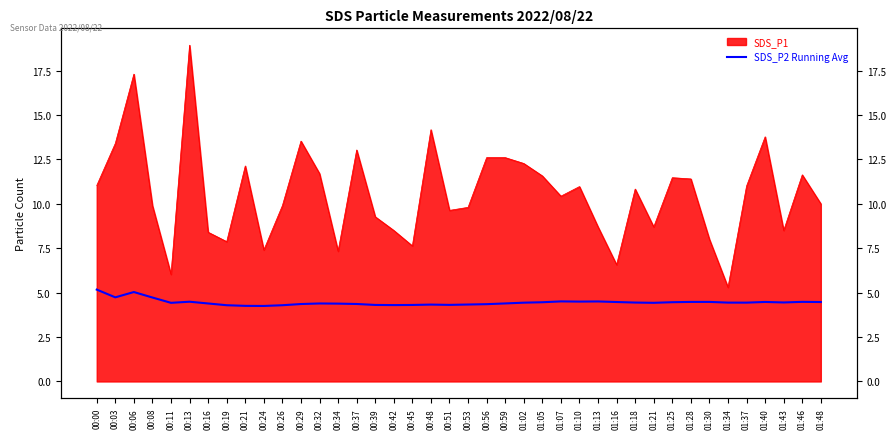

What is the label of the 8th point from the left?

00:19